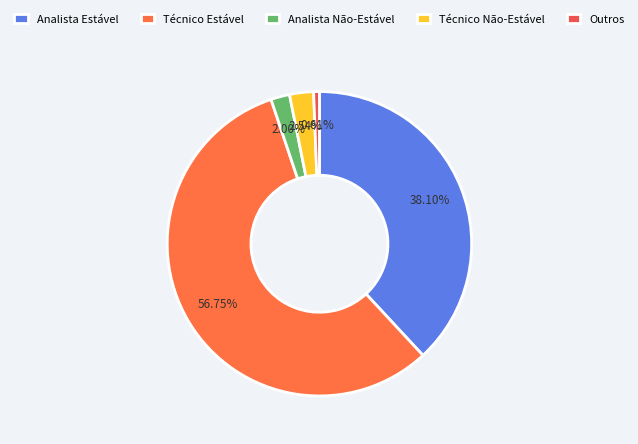

How many slices are in this pie chart?

5